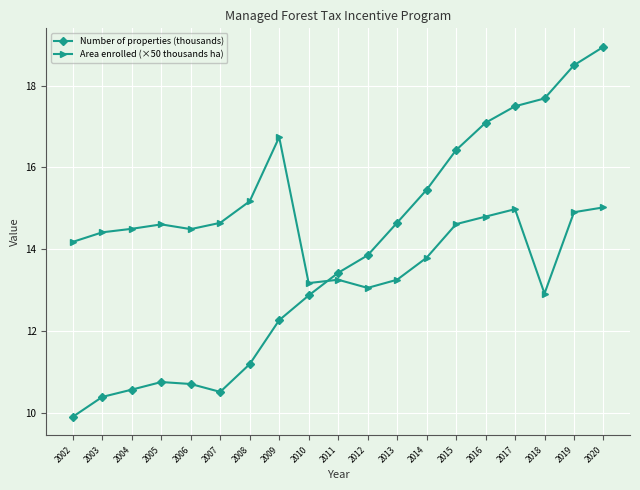

Rank the series by their maximum value, from lowest to highest.

Area enrolled (×50 thousands ha), Number of properties (thousands)